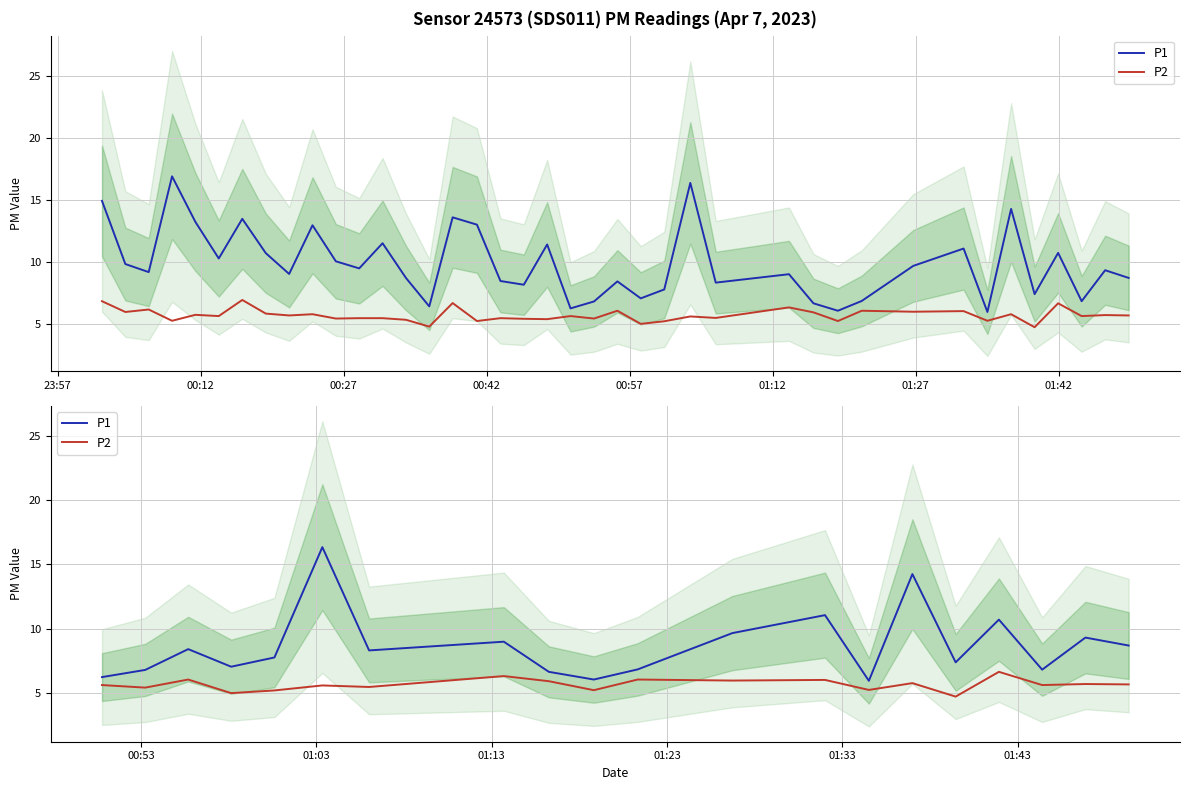

Rank the series by their maximum value, from highest to lowest.

P1, P2